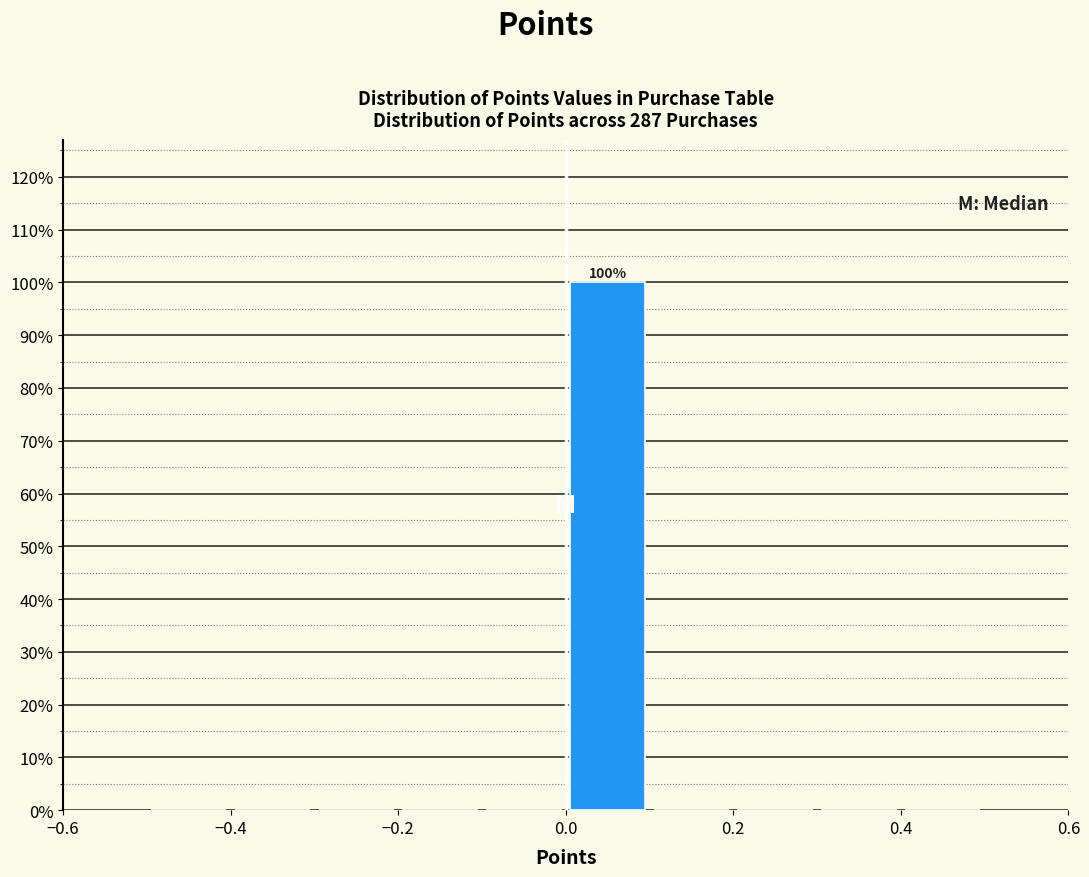

Which range on the x-axis has the tallest bar?

0.0 to 0.1